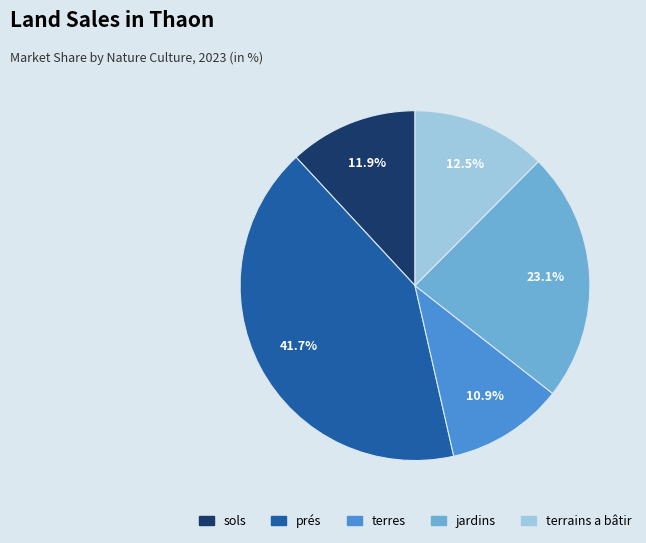

What is the smallest slice in the pie chart?

terres